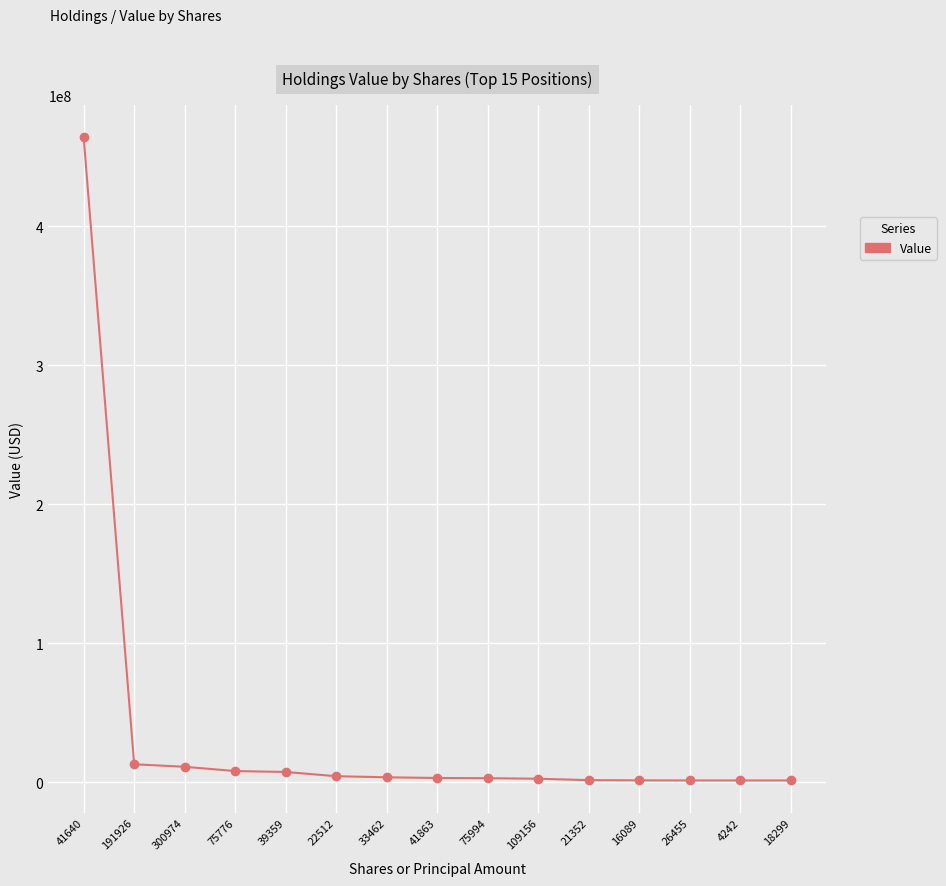

What is the maximum value shown in the chart?

464287200